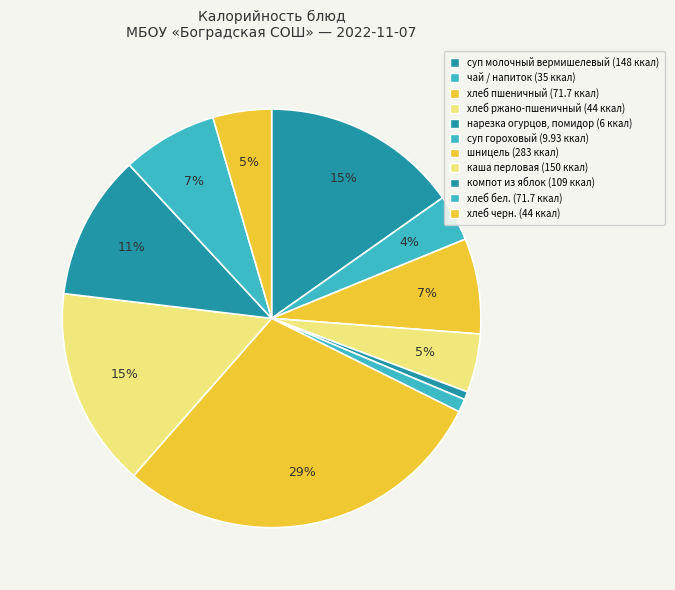

How many segments does this pie chart have?

11